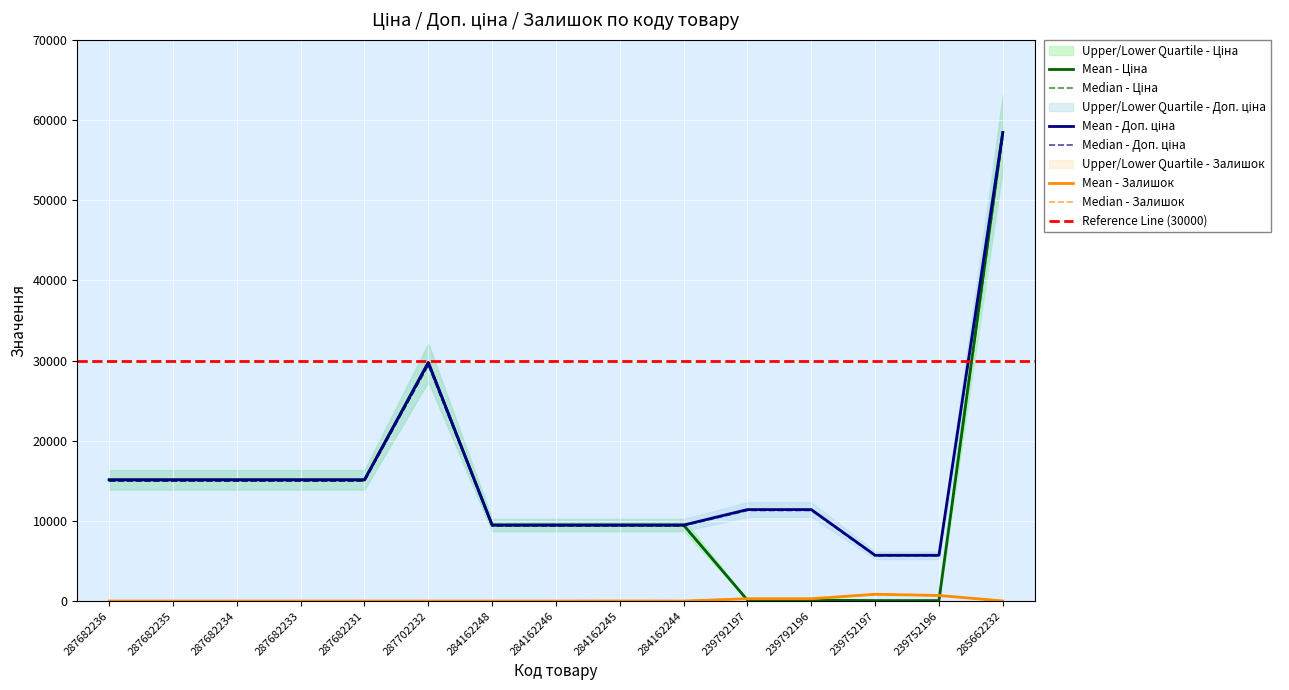

At which category does Залишок reach its first local peak?

284162245